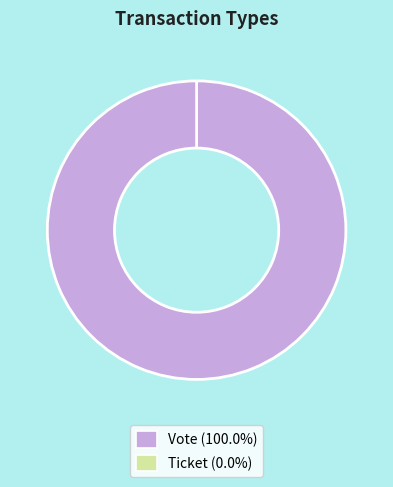

To the nearest percent, what is the average slice percentage?

50%